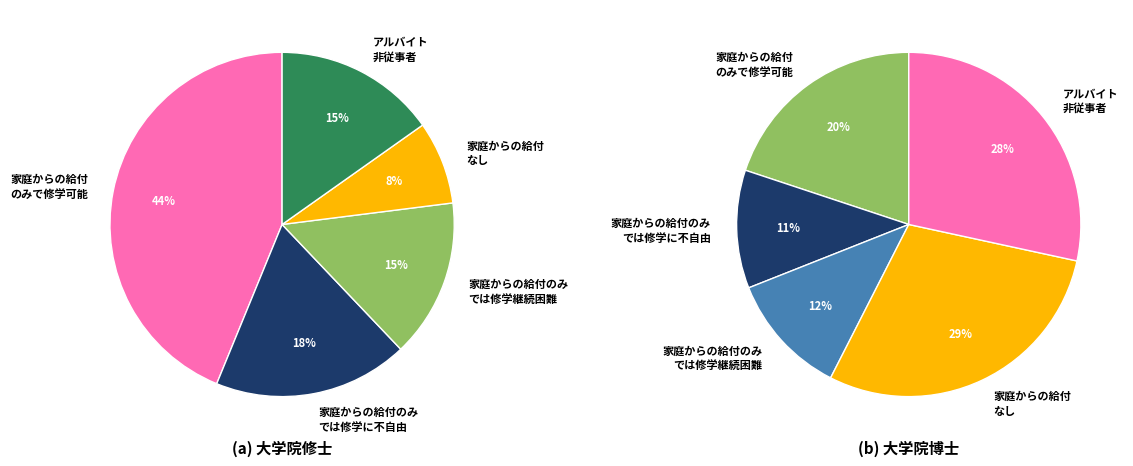

Which series has the largest range (max minus min)?

家庭からの給付のみで修学可能